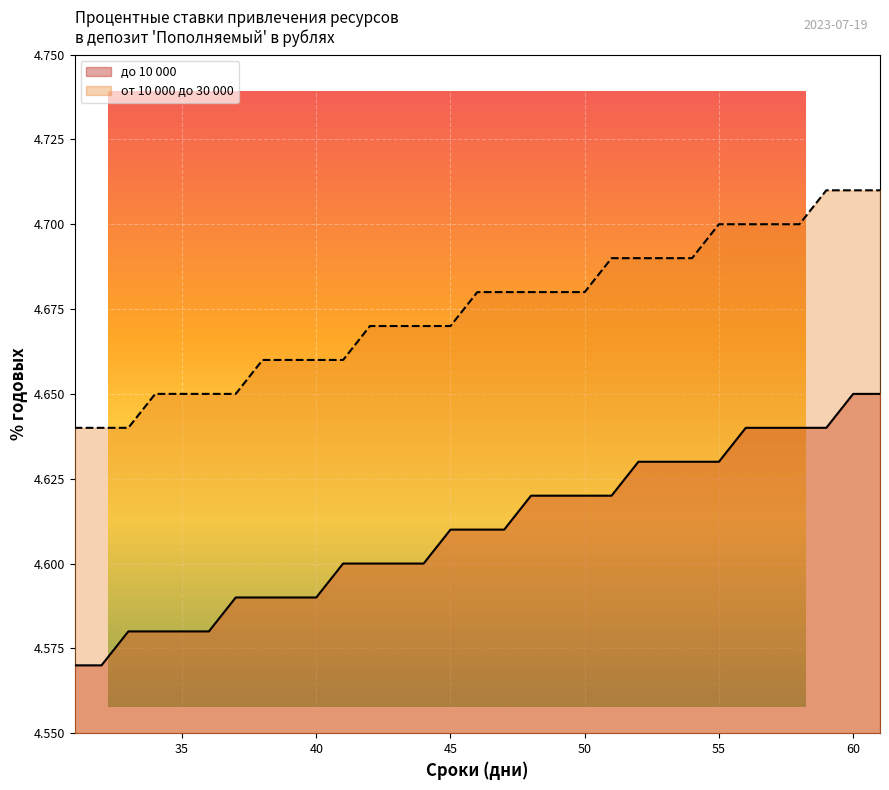

Which series has the largest range (max minus min)?

до 10 000